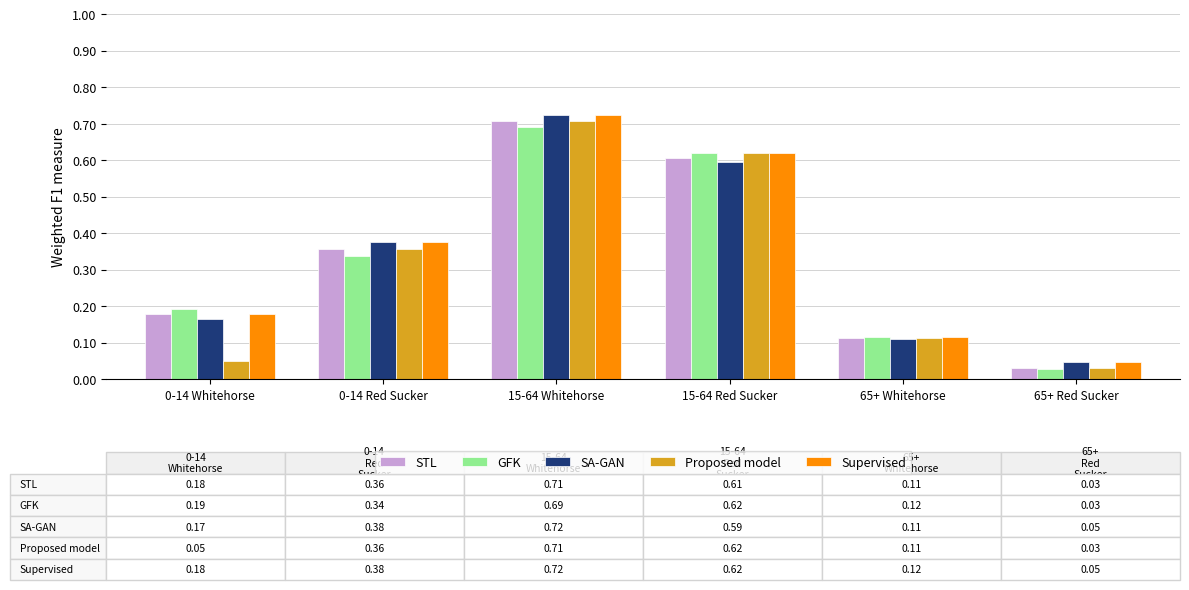

The SA-GAN series shows 1.0 at 15-64 Red Sucker. True or false?

False